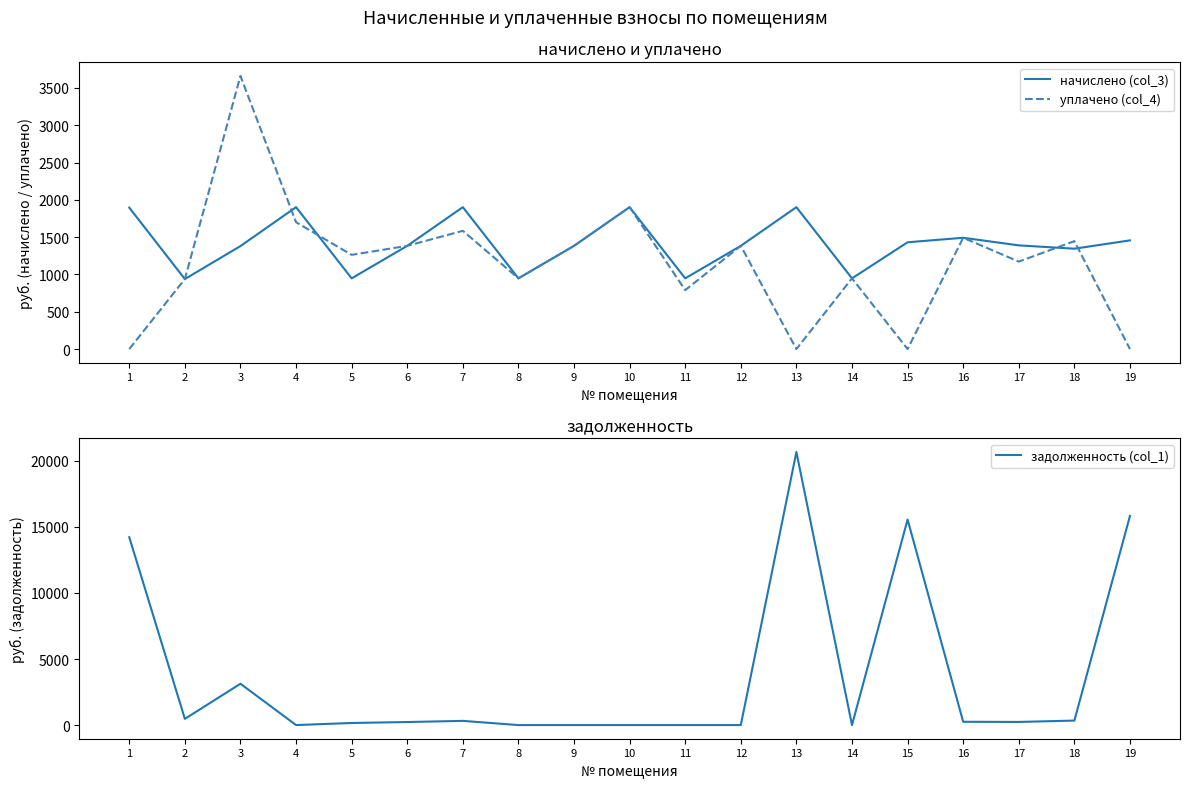

Between which two adjacent categories do начислено (col_3) and уплачено (col_4) first intersect?

3 and 4